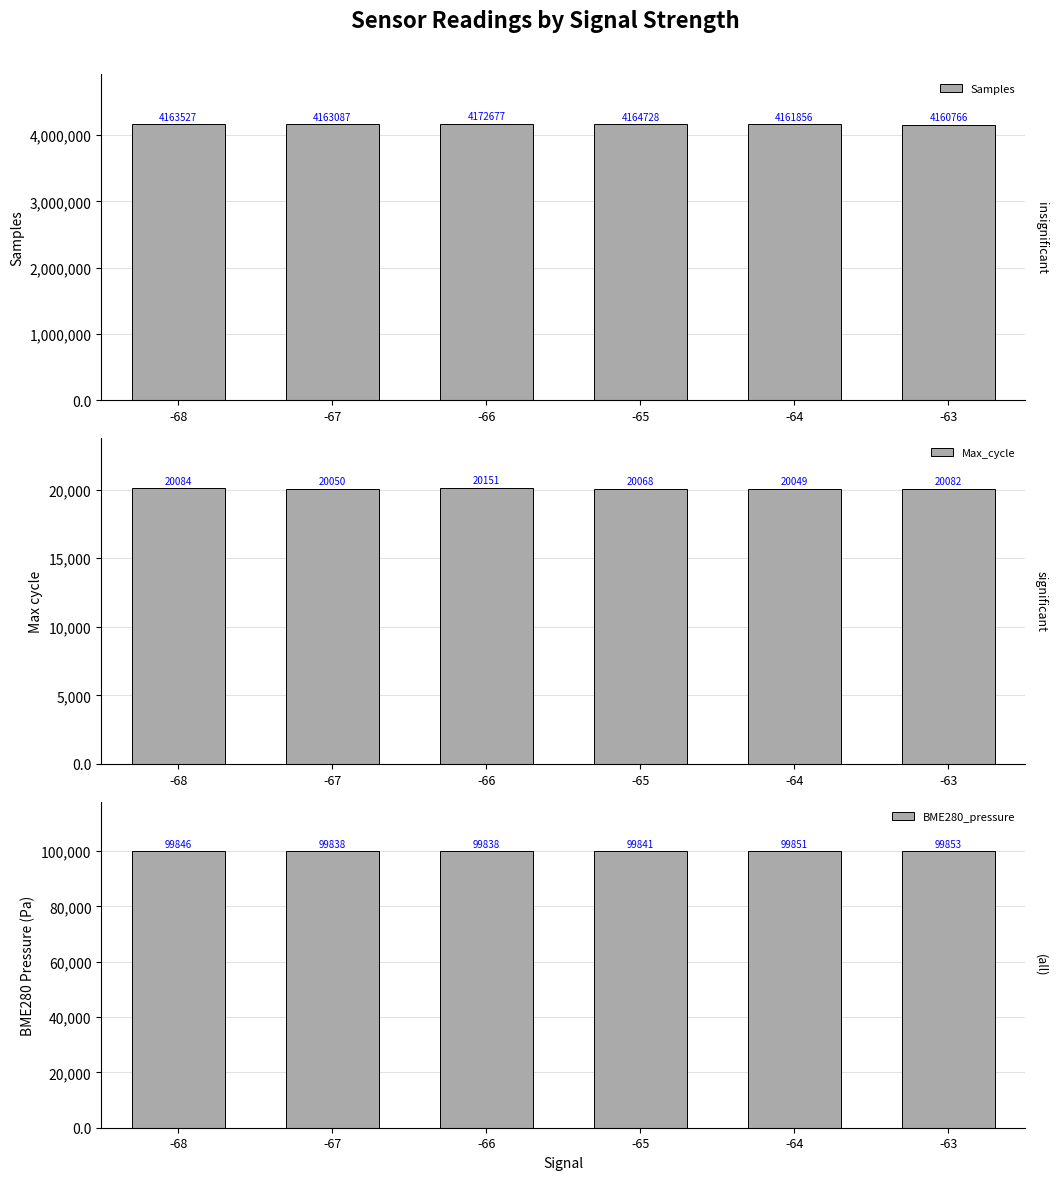

Count the number of data series in this chart.

3